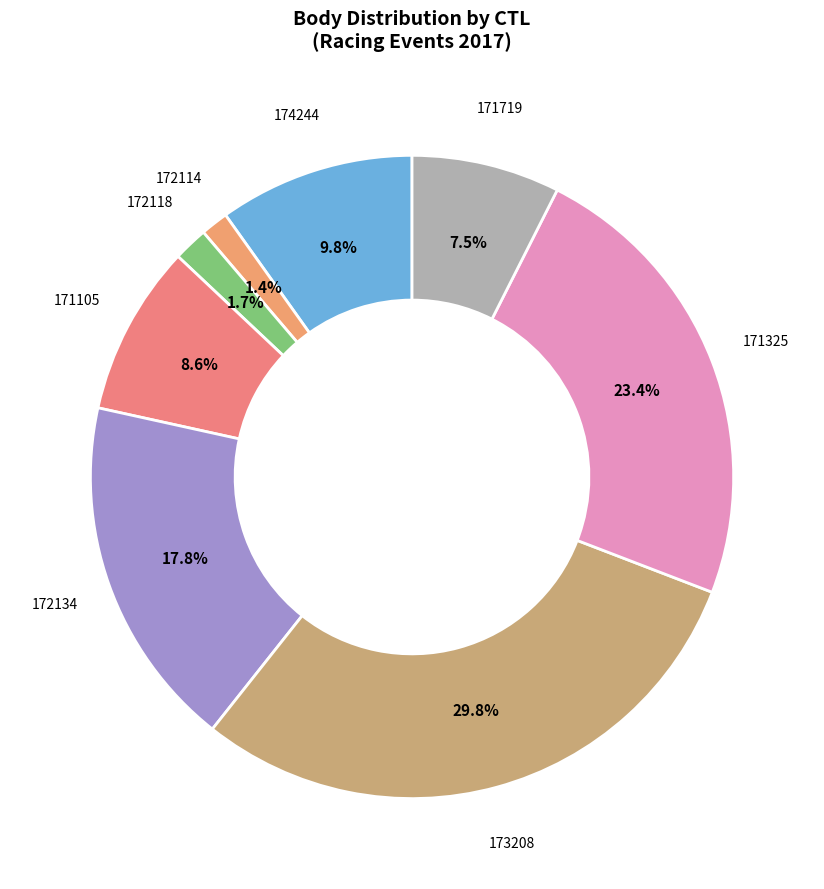

To the nearest percent, what is the difference between the largest and smallest slice percentages?

28%